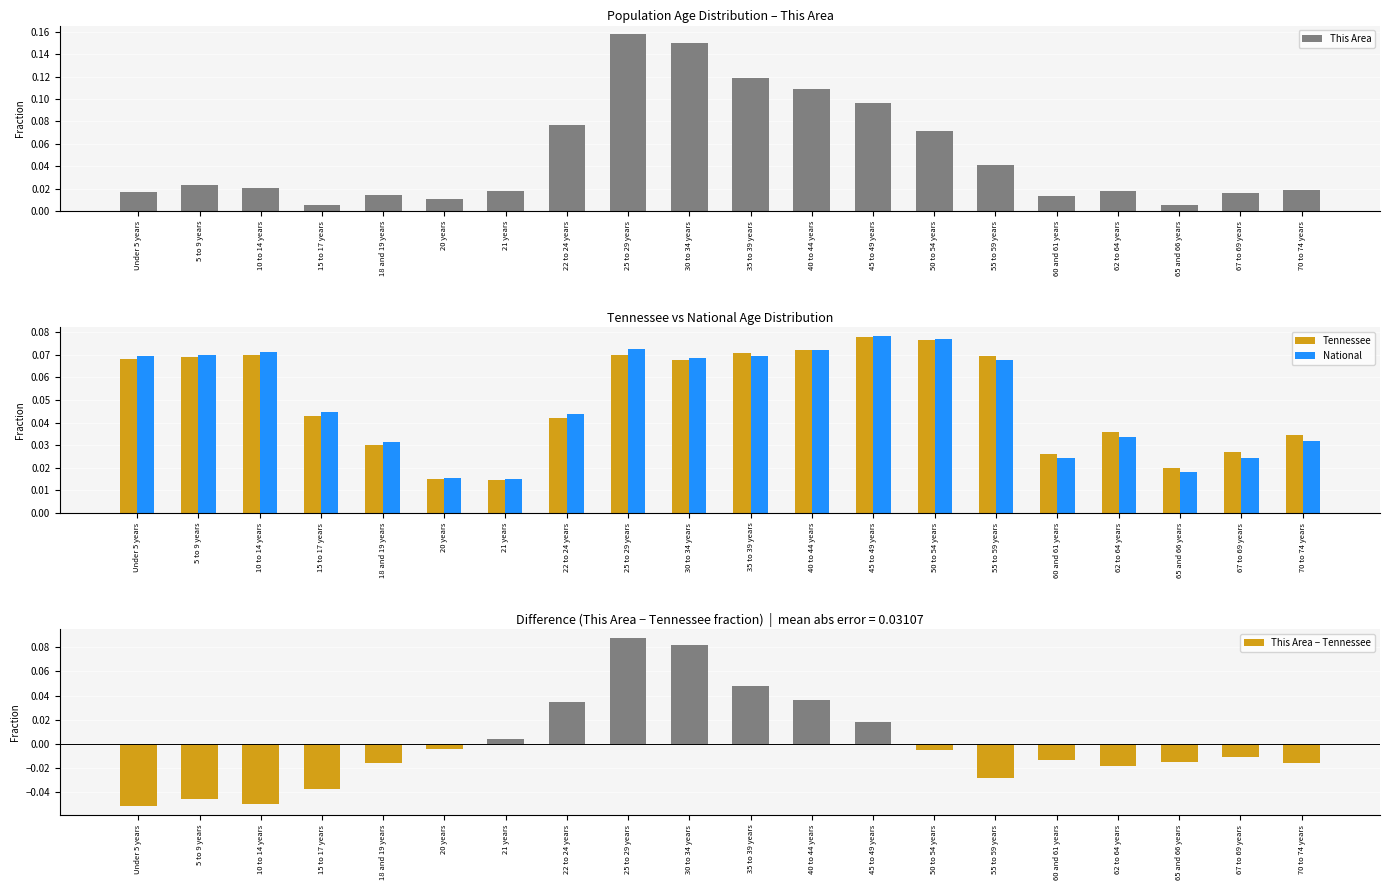

Reading left to right, extract all data points from this chart.

This Area: 0.0	0.0	0.0	0.0	0.0	0.0	0.0	0.1	0.2	0.2	0.1	0.1	0.1	0.1	0.0	0.0	0.0	0.0	0.0	0.0
Tennessee: 0.1	0.1	0.1	0.0	0.0	0.0	0.0	0.0	0.1	0.1	0.1	0.1	0.1	0.1	0.1	0.0	0.0	0.0	0.0	0.0
National: 0.1	0.1	0.1	0.0	0.0	0.0	0.0	0.0	0.1	0.1	0.1	0.1	0.1	0.1	0.1	0.0	0.0	0.0	0.0	0.0
This Area − Tennessee: -0.1	-0.0	-0.0	-0.0	-0.0	-0.0	0.0	0.0	0.1	0.1	0.0	0.0	0.0	-0.0	-0.0	-0.0	-0.0	-0.0	-0.0	-0.0